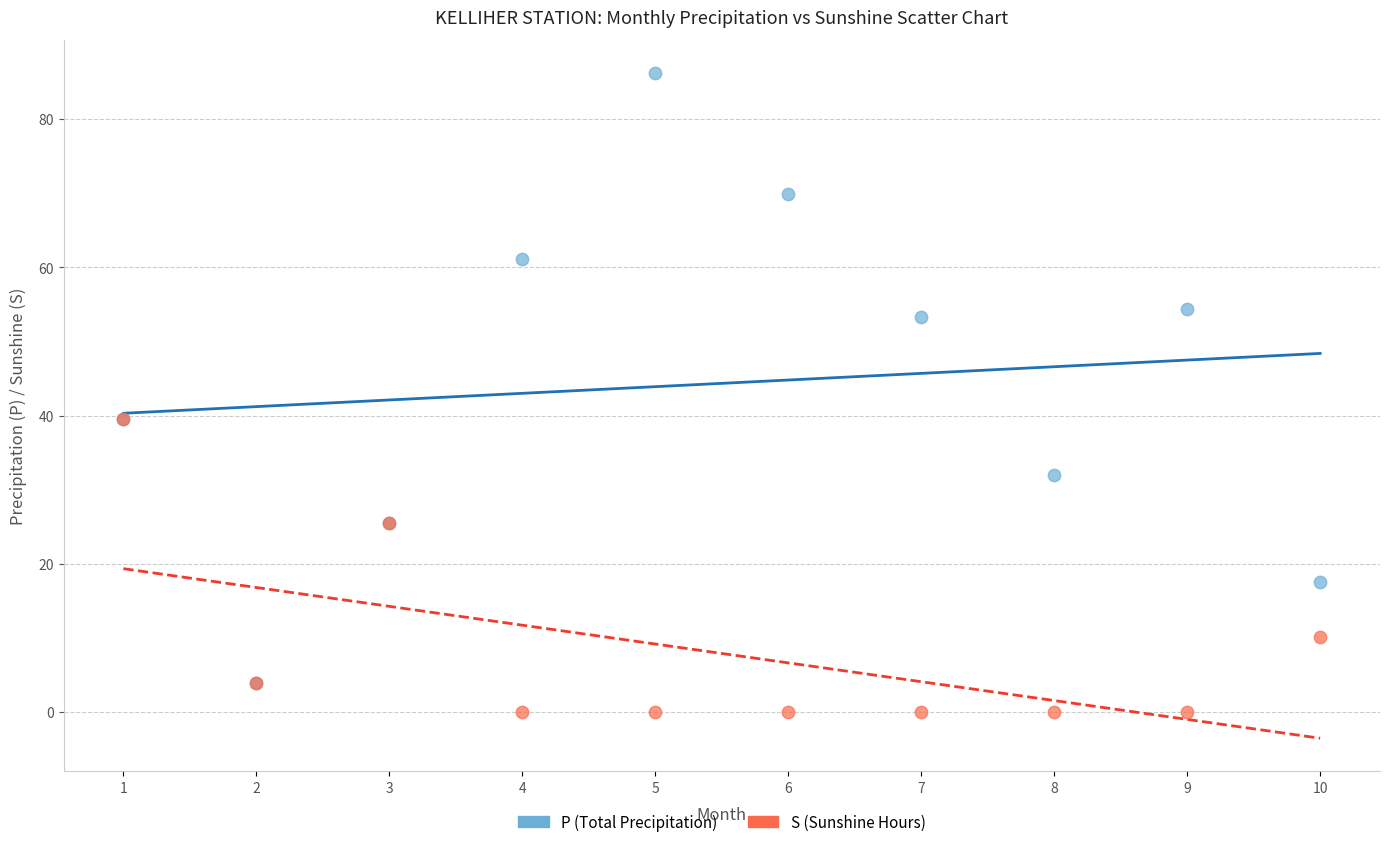

In the S (Sunshine Hours) series, what Y value is closest to 19?

25.5